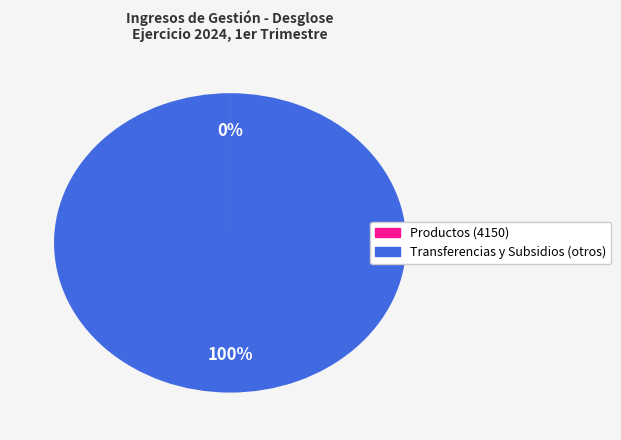

To the nearest percent, what portion does Transferencias y Subsidios (otros) represent?

100%